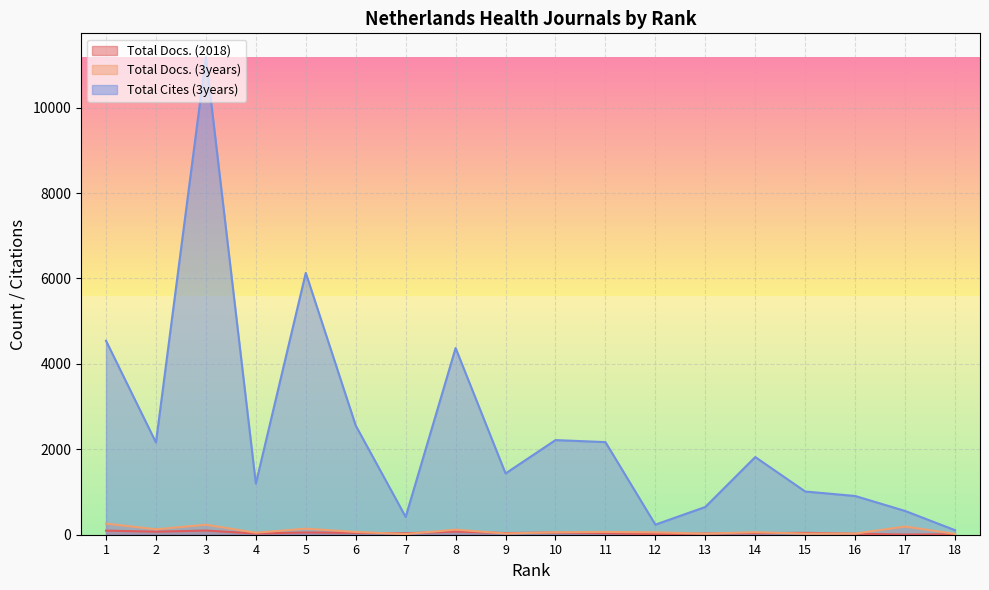

How many values in the Total Docs. (2018) series are below 39?

9